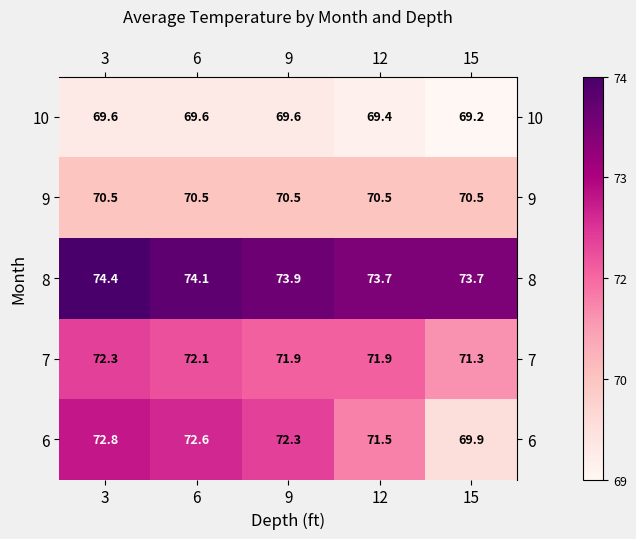

Between 3 and 12, which series saw the biggest shift?

6